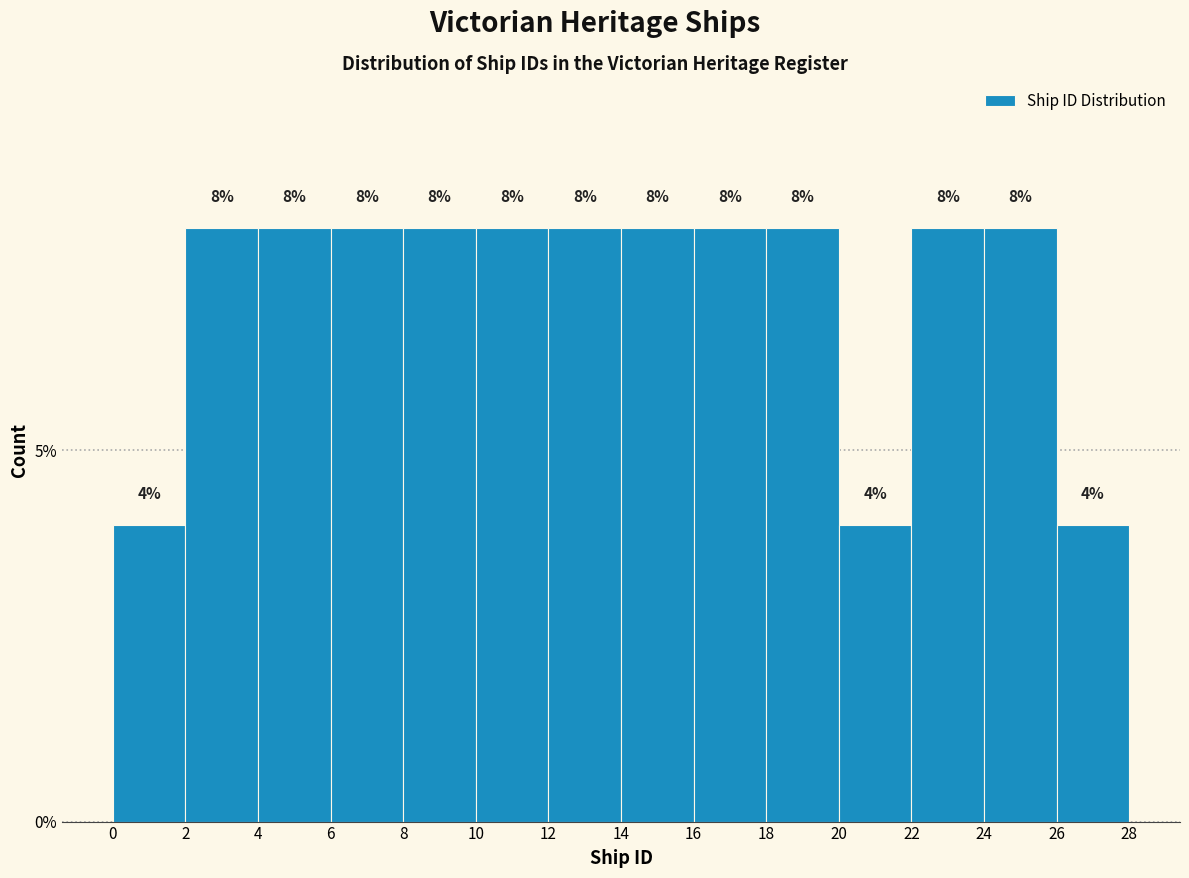

Reading left to right, transcribe this chart: for each bar, give the range it covers on the x-axis and its height.

0 to 2: 4
2 to 4: 8
4 to 6: 8
6 to 8: 8
8 to 10: 8
10 to 12: 8
12 to 14: 8
14 to 16: 8
16 to 18: 8
18 to 20: 8
20 to 22: 4
22 to 24: 8
24 to 26: 8
26 to 28: 4